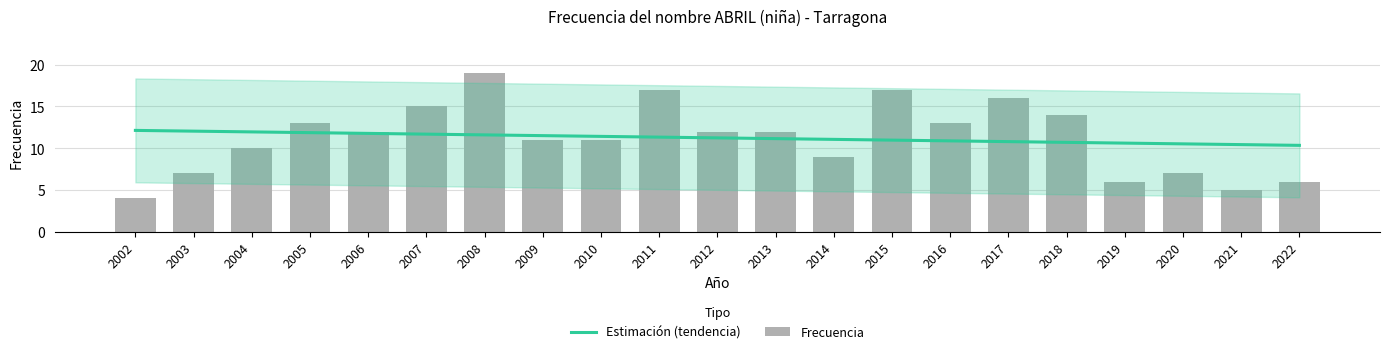

Which category has the highest value across all series?

2008